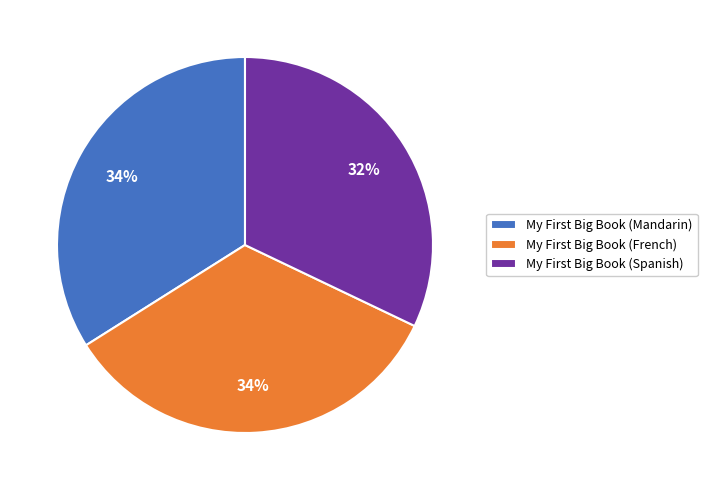

Count the number of slices in the pie.

3